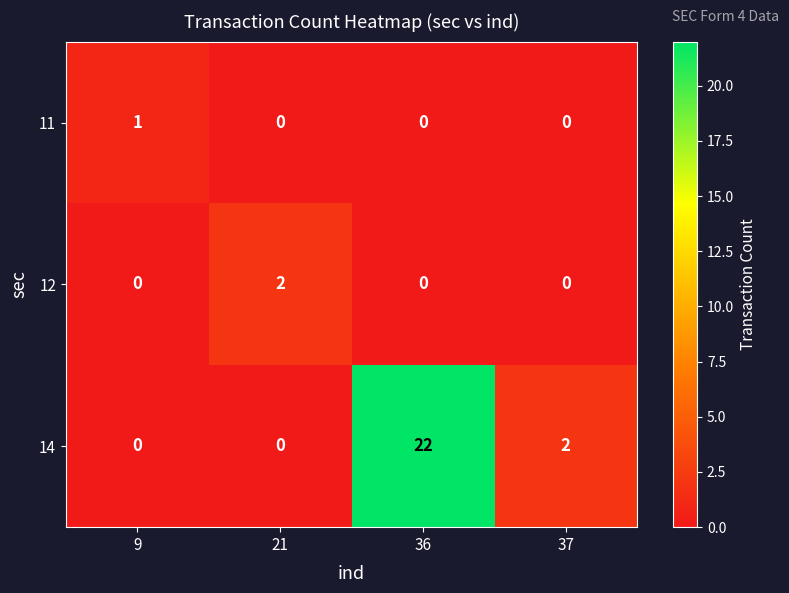

The 14 series shows 1 at 37. True or false?

False